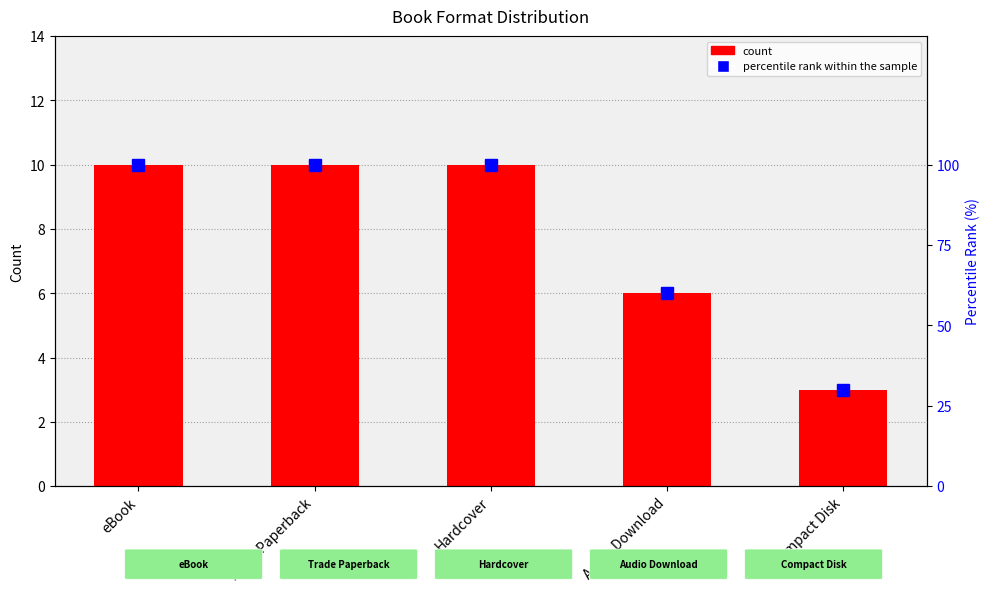

What is the total value across all series at eBook?

110